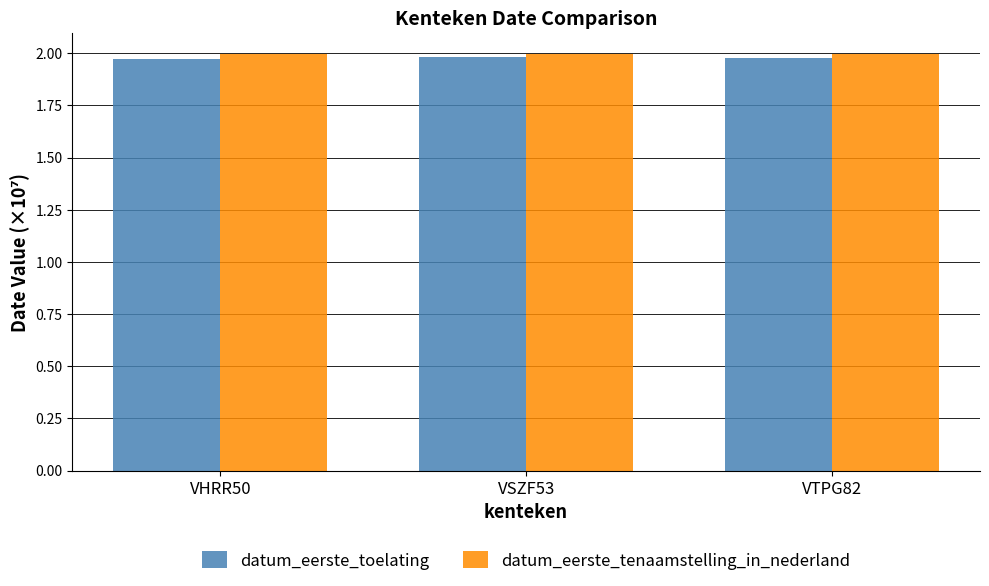

The datum_eerste_toelating series shows 0.8 at VHRR50. True or false?

False